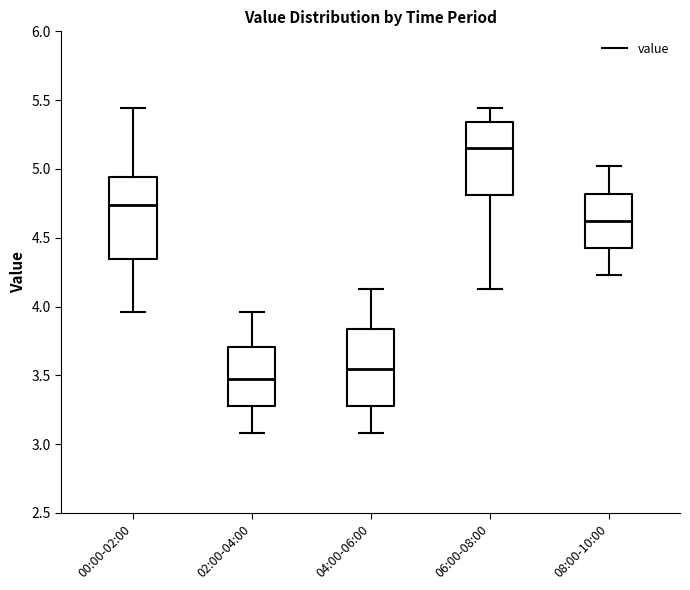

Where does the upper whisker of the box for 06:00-08:00 end on the y-axis? The values are not printed on the chart, so give them approximately, as read against the axis.

5.45